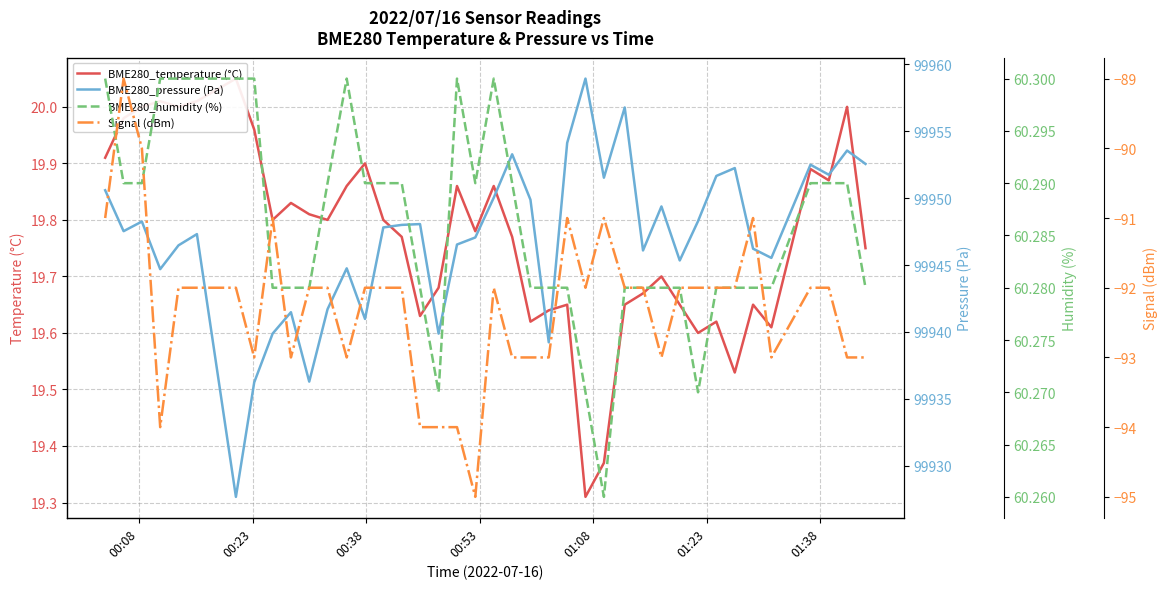

True or false: BME280_temperature (°C) and Signal (dBm) intersect in this chart.

False